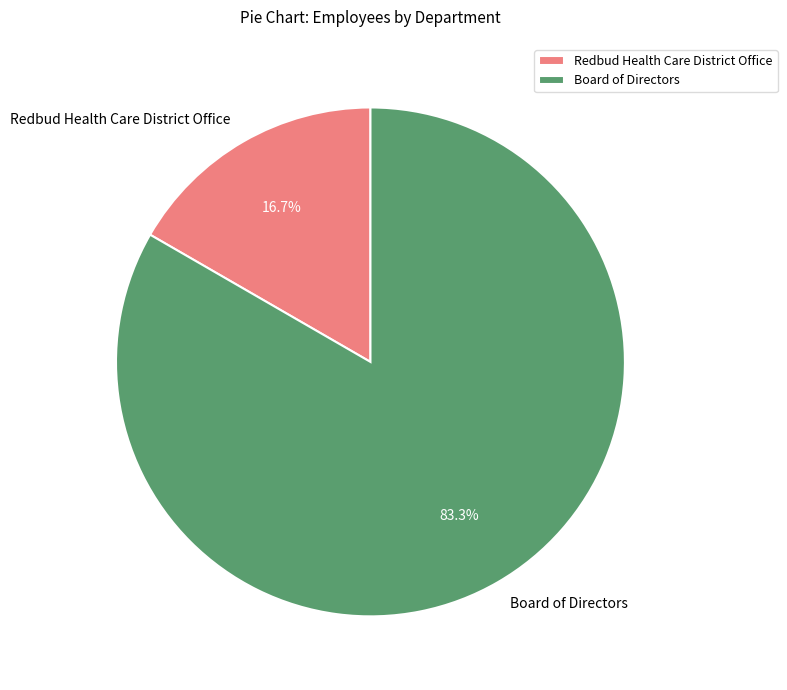

Is it true that Redbud Health Care District Office is 23% of the pie?

False